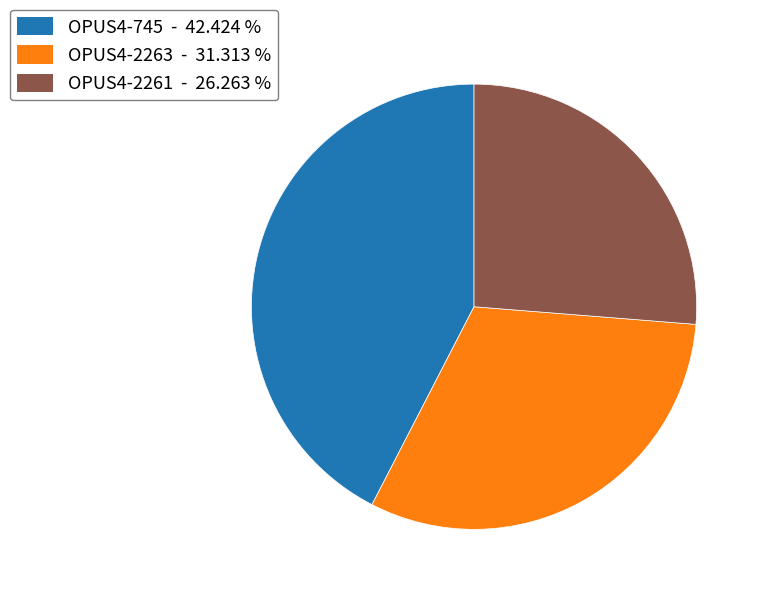

Which has a higher value, OPUS4-745 - 42.424 % or OPUS4-2263 - 31.313 %?

OPUS4-745 - 42.424 %